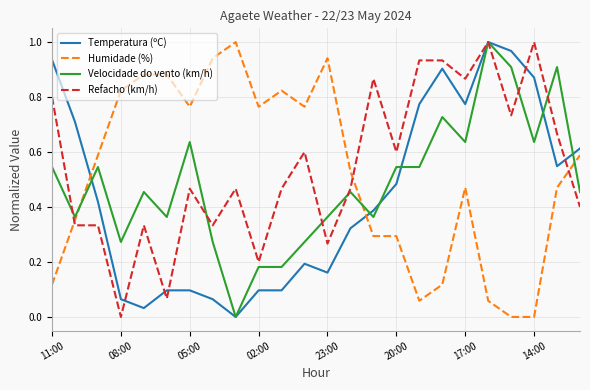

List the series in order of their overall mean, highest first.

Refacho (km/h), Humidade (%), Velocidade do vento (km/h), Temperatura (ºC)